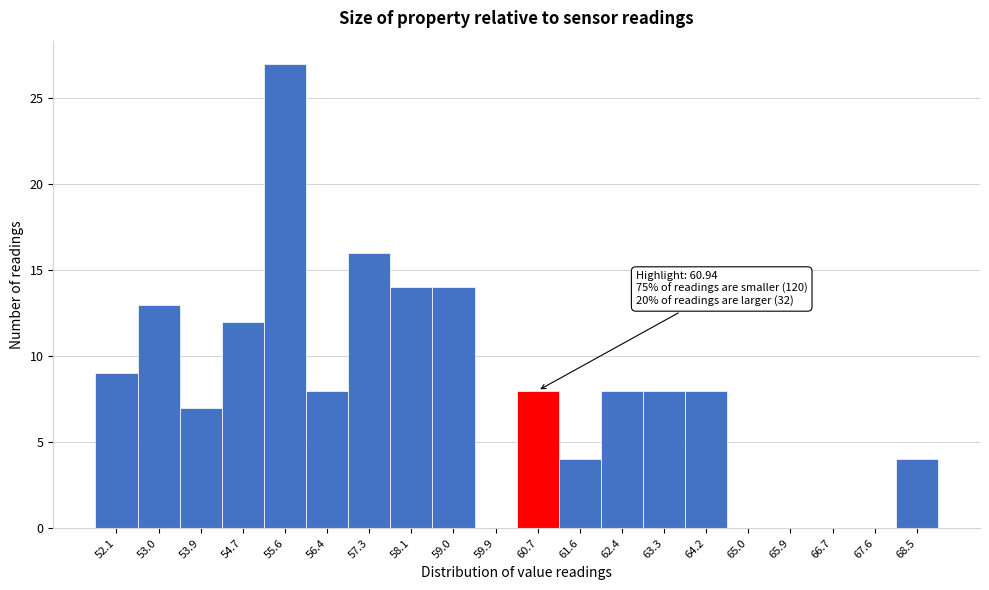

Reading right to left, what are all the values shown in this chart?

68.5=4	67.6=0	66.7=0	65.9=0	65.0=0	64.2=8	63.3=8	62.4=8	61.6=4	60.7=8	59.9=0	59.0=14	58.1=14	57.3=16	56.4=8	55.6=27	54.7=12	53.9=7	53.0=13	52.1=9